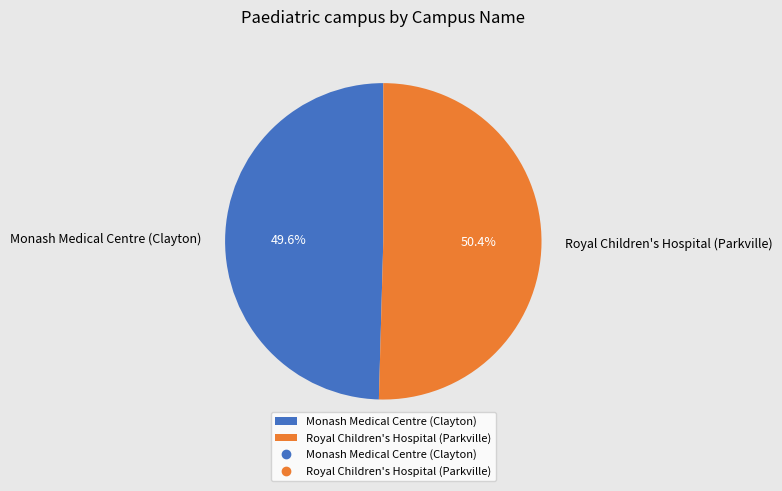

Is the sum of Monash Medical Centre (Clayton) and Royal Children's Hospital (Parkville) greater than half?

Yes